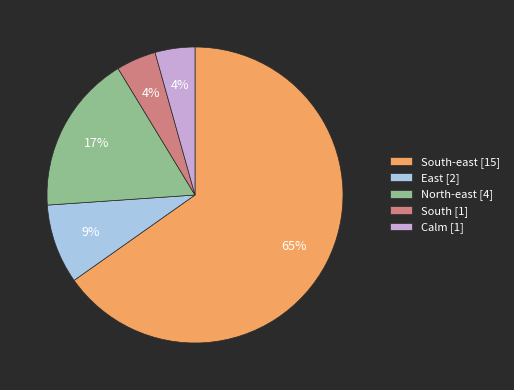

Is there a majority slice in this chart?

Yes